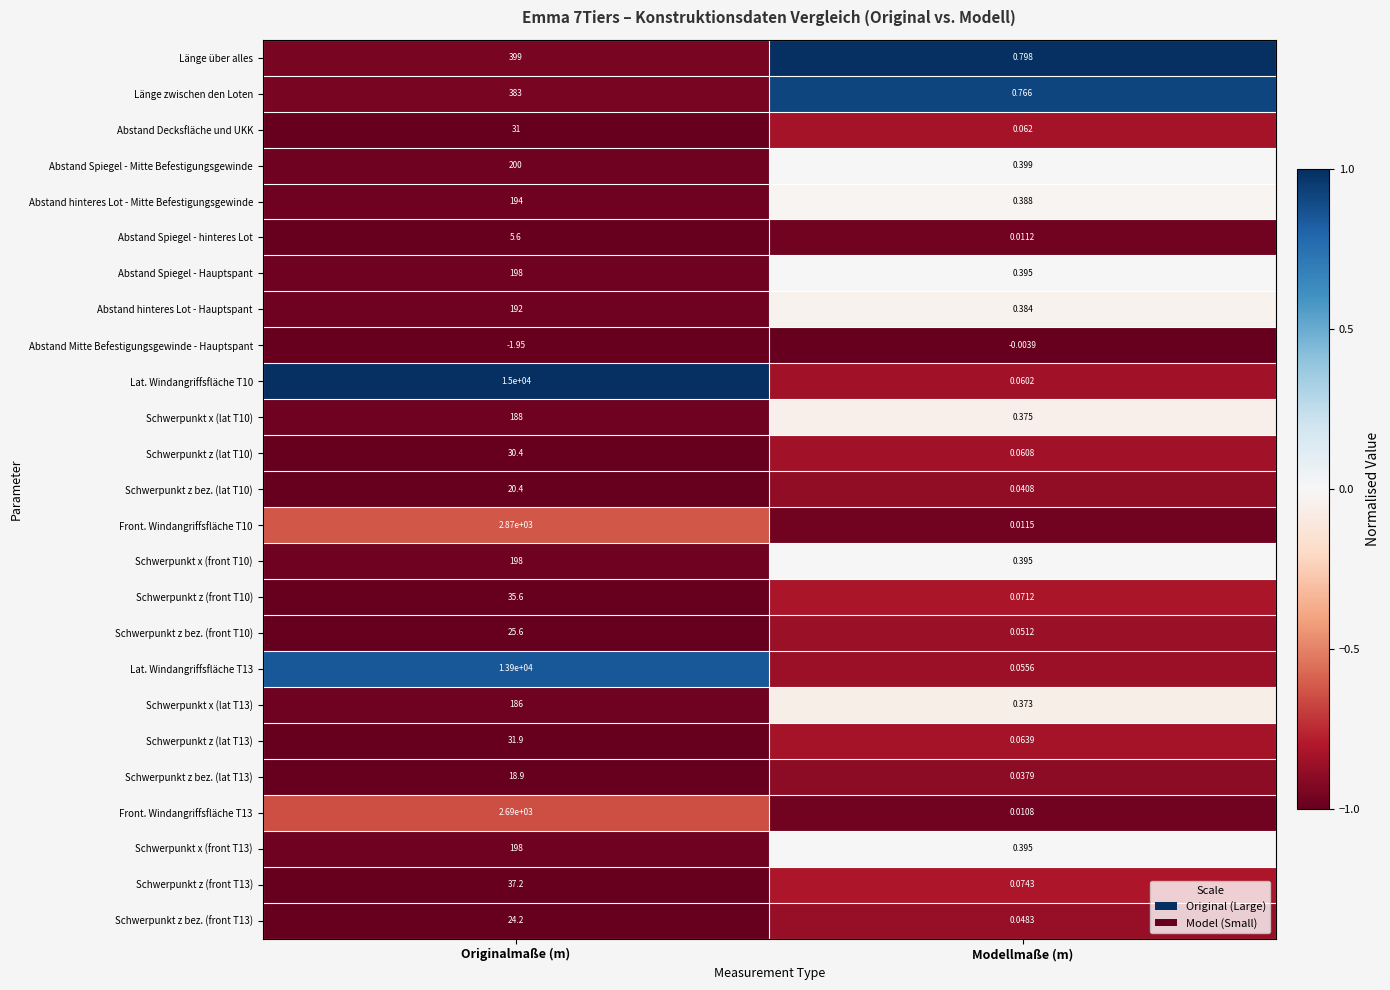

Which category has the lowest value across all series?

Originalmaße (m)